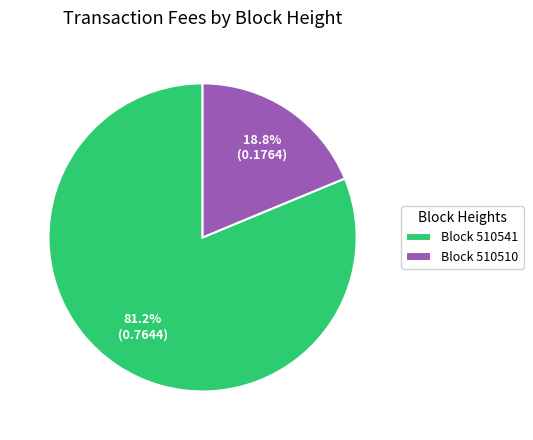

How much of the chart is everything except Block 510510?

81.2%